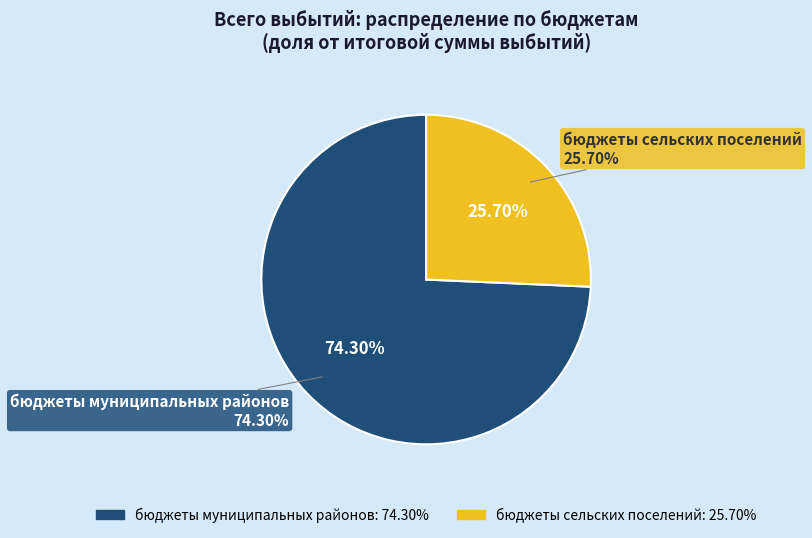

Do бюджеты муниципальных районов and бюджеты сельских поселений together represent more than half of the pie?

Yes